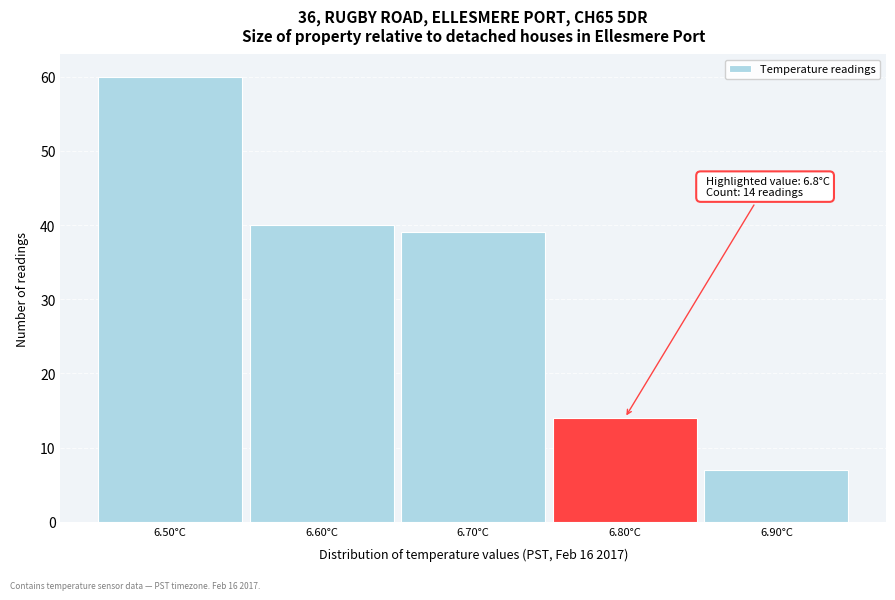

Which range on the x-axis has the tallest bar?

6.45 to 6.55